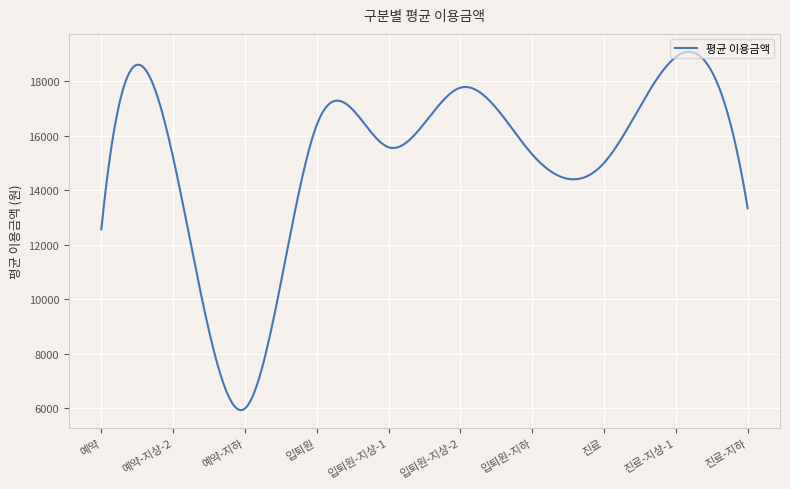

What is the smallest value displayed?

5927.9